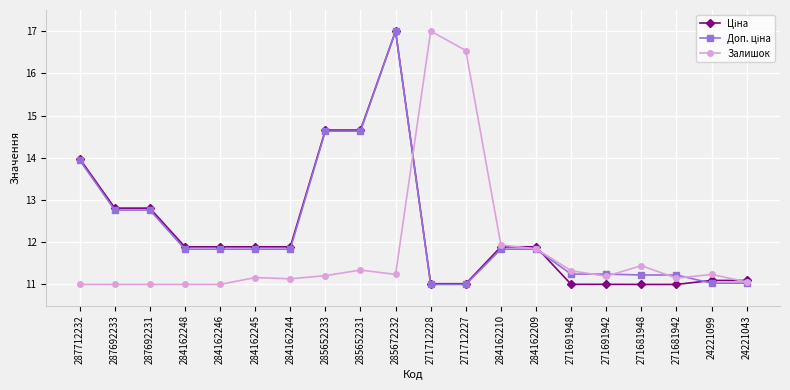

What is the difference between the second highest and second lowest values in the Залишок series?

5.5